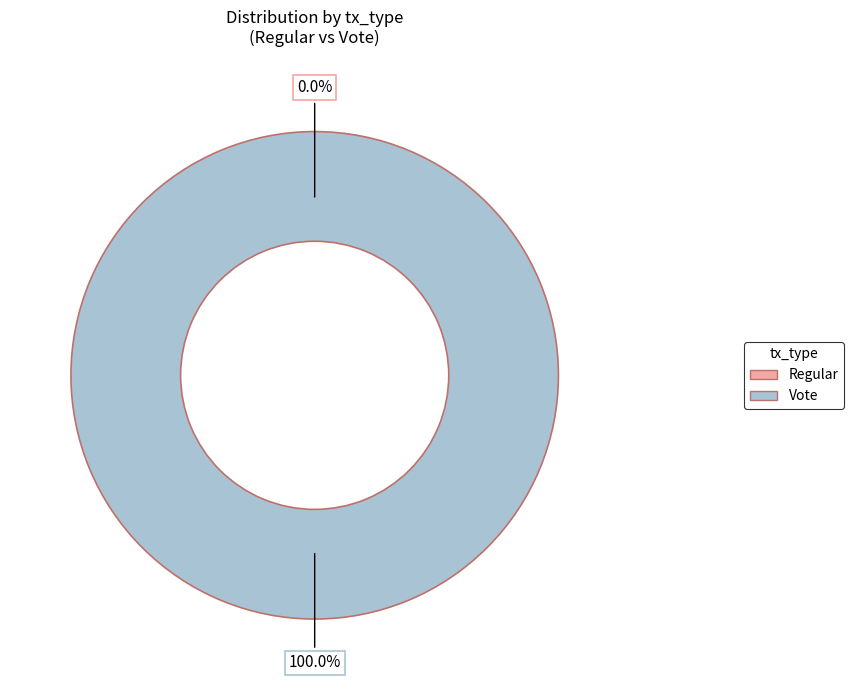

Which category has the biggest portion of the pie?

Vote